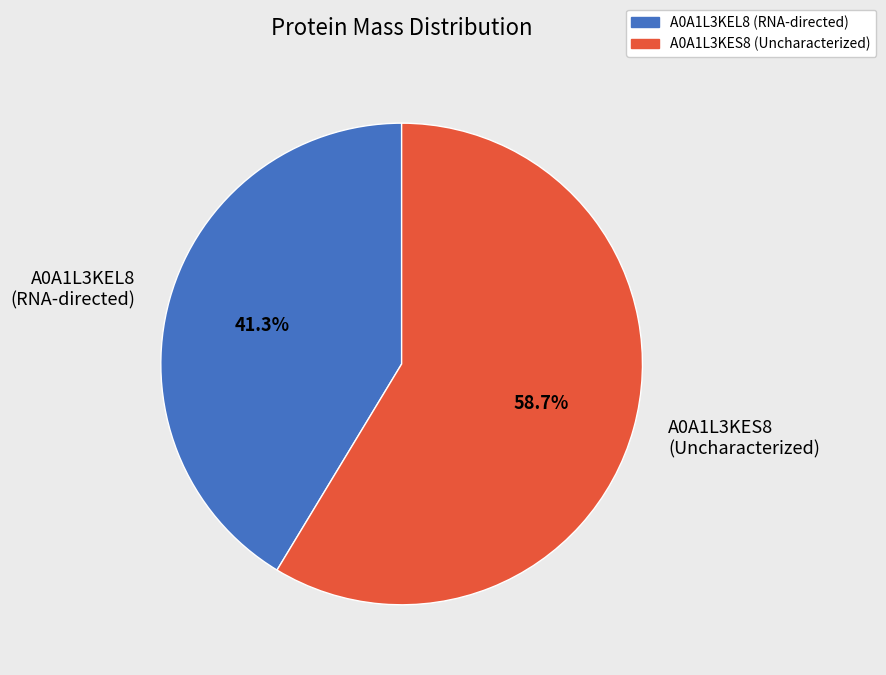

Is there any slice that represents more than half of the pie?

Yes